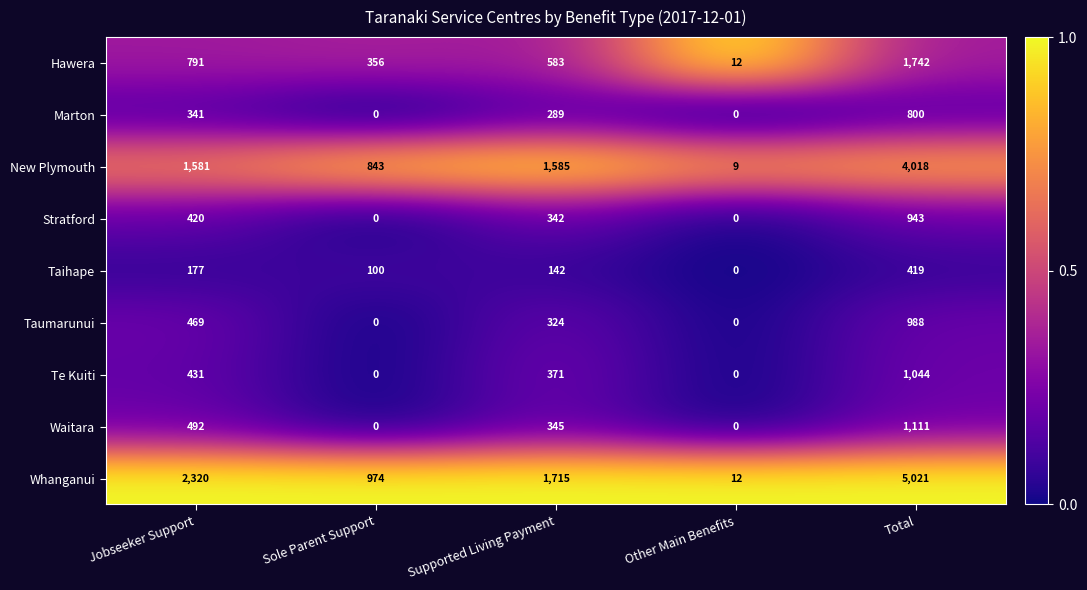

Read the Whanganui value at Jobseeker Support, to the nearest 10.

2320